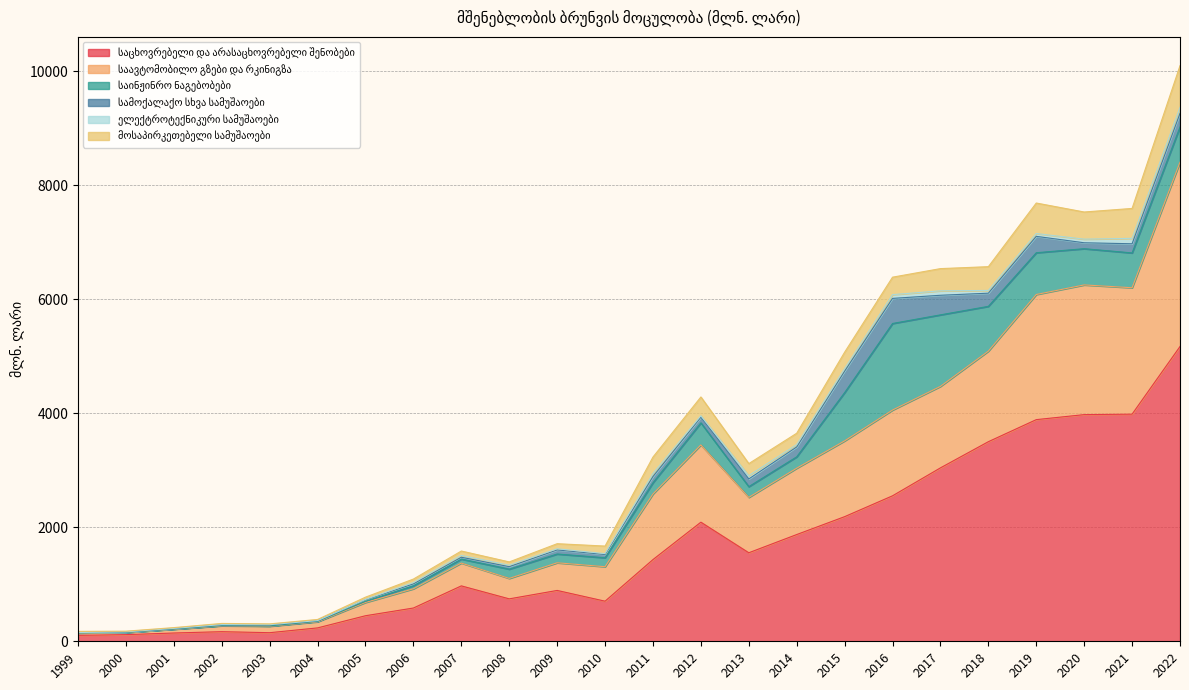

At which category is the sum across all series the highest?

2022